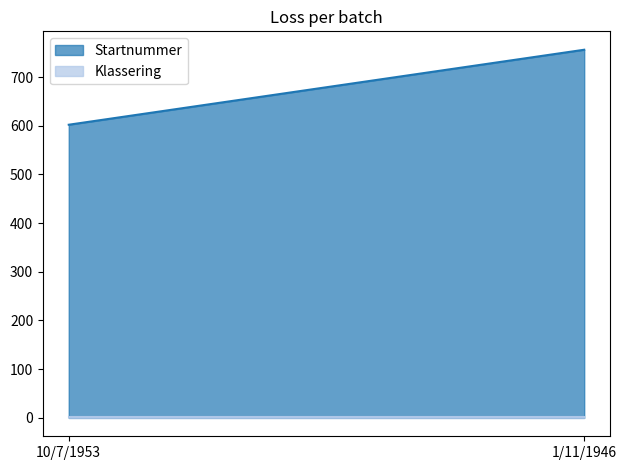

The value of Startnummer at 10/7/1953 is 131. True or false?

False